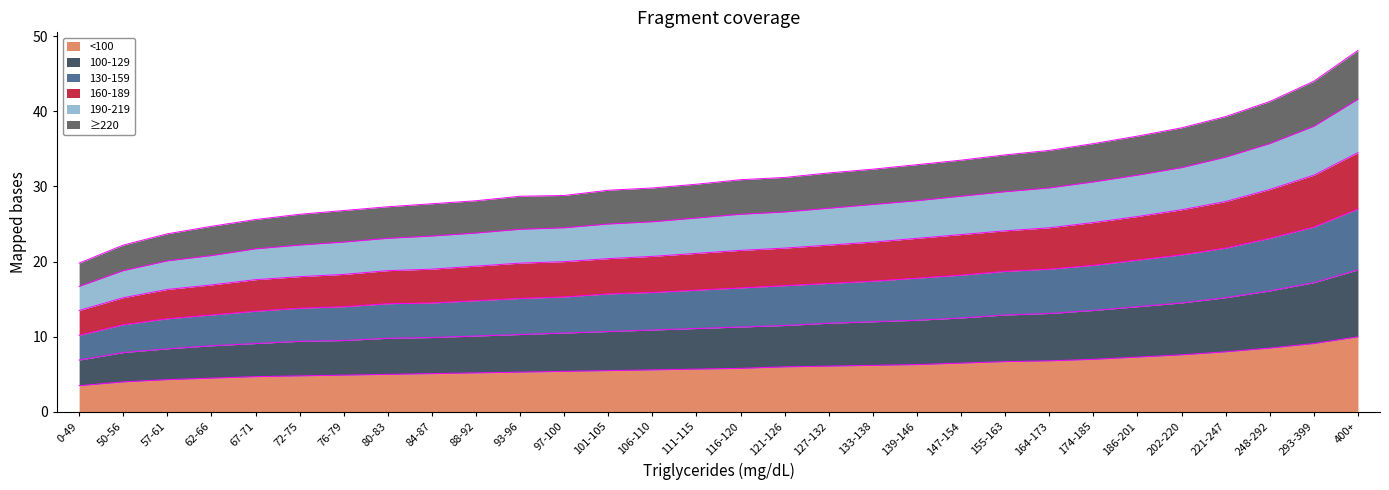

The value of <100 at 93-96 is 5.3. True or false?

True